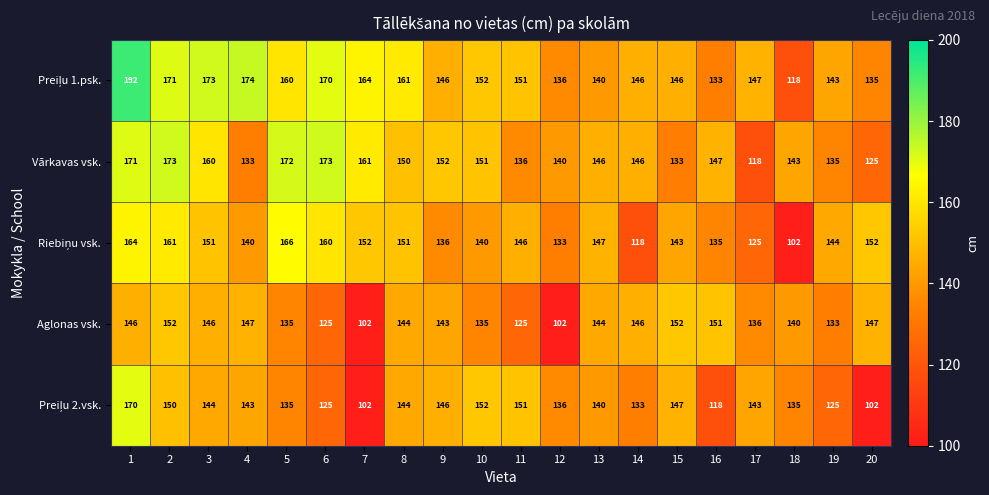

What is the sum of all Vārkavas vsk. values?

2965